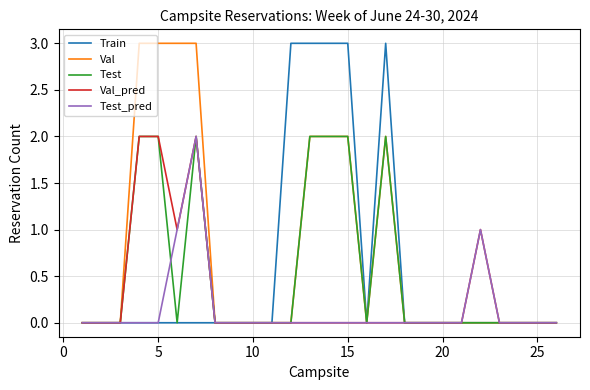

Which series has the largest total across all categories?

Val